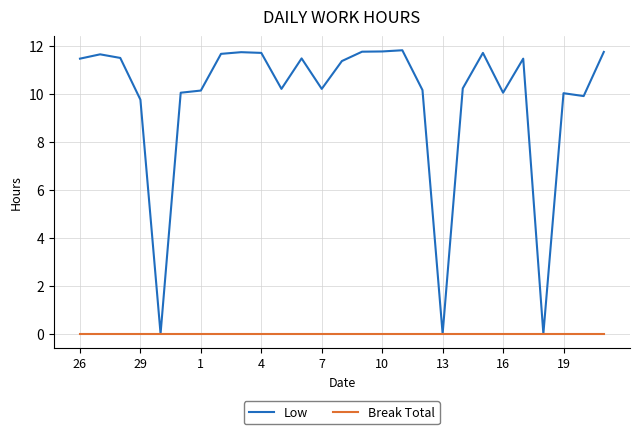

Which series has the largest total across all categories?

Low